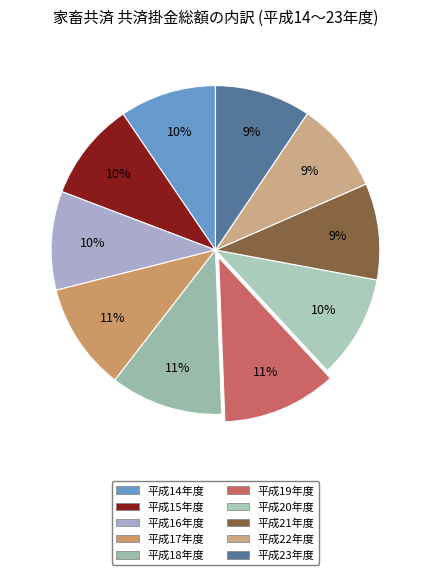

The 平成15年度 slice represents 10% of the pie. True or false?

True